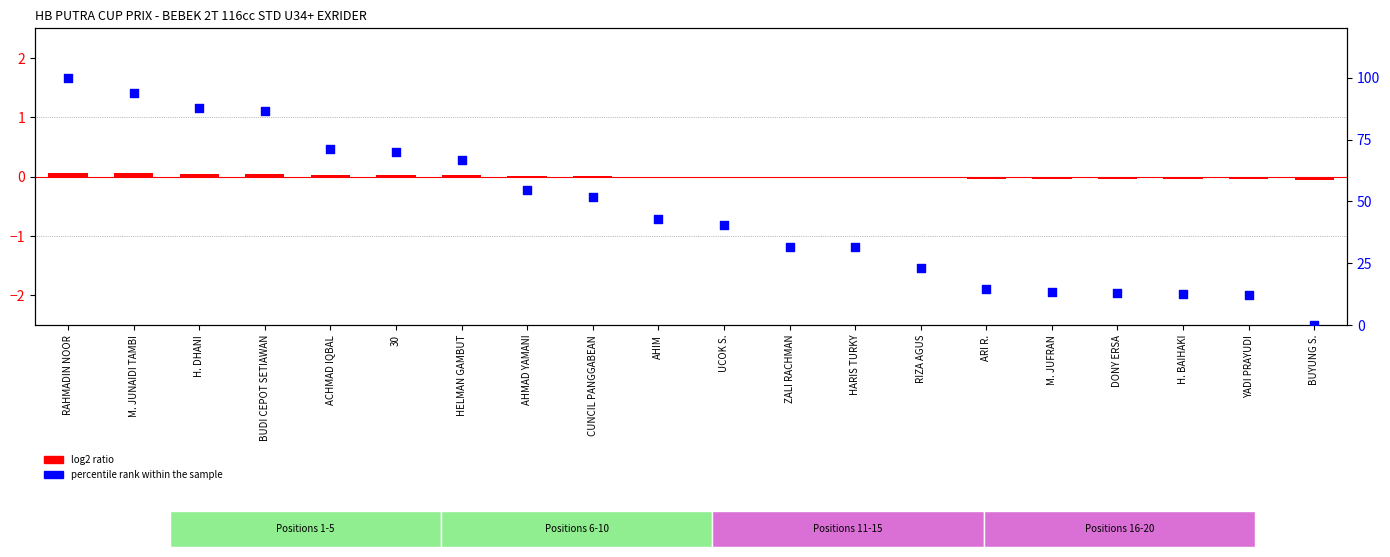

What is the ratio of the value at ZALI RACHMAN to the value at CUNCIL PANGGABEAN?

0.6